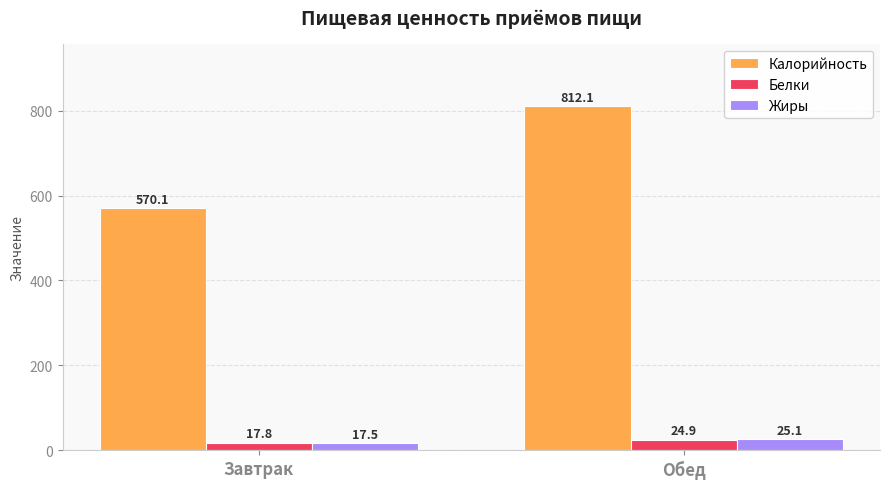

What is the minimum value shown in the chart?

17.5